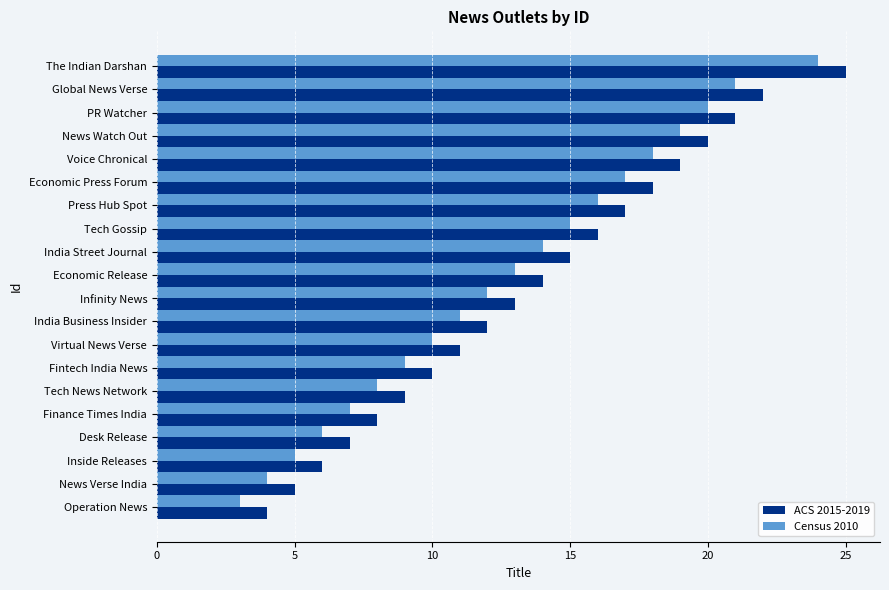

What is the approximate value of ACS 2015-2019 at Infinity News?

13